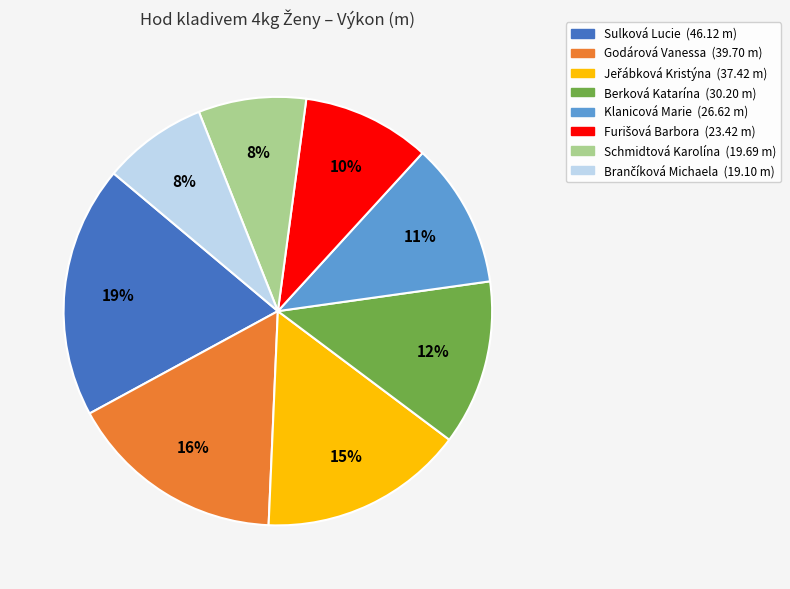

To the nearest percent, what portion does Godárová Vanessa represent?

16%